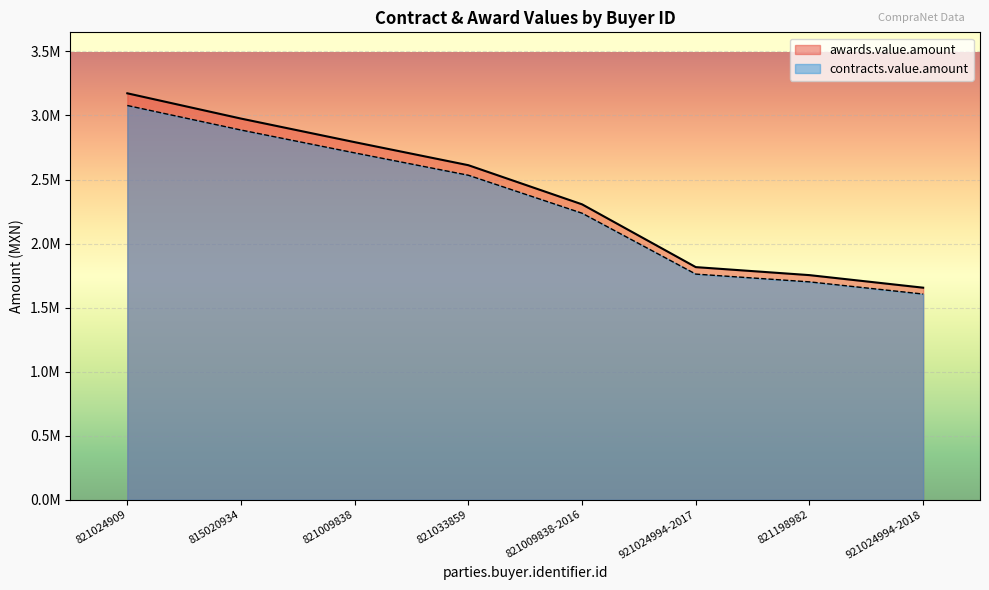

What is the difference between the second highest and second lowest values in the awards.value.amount series?

1221811.5